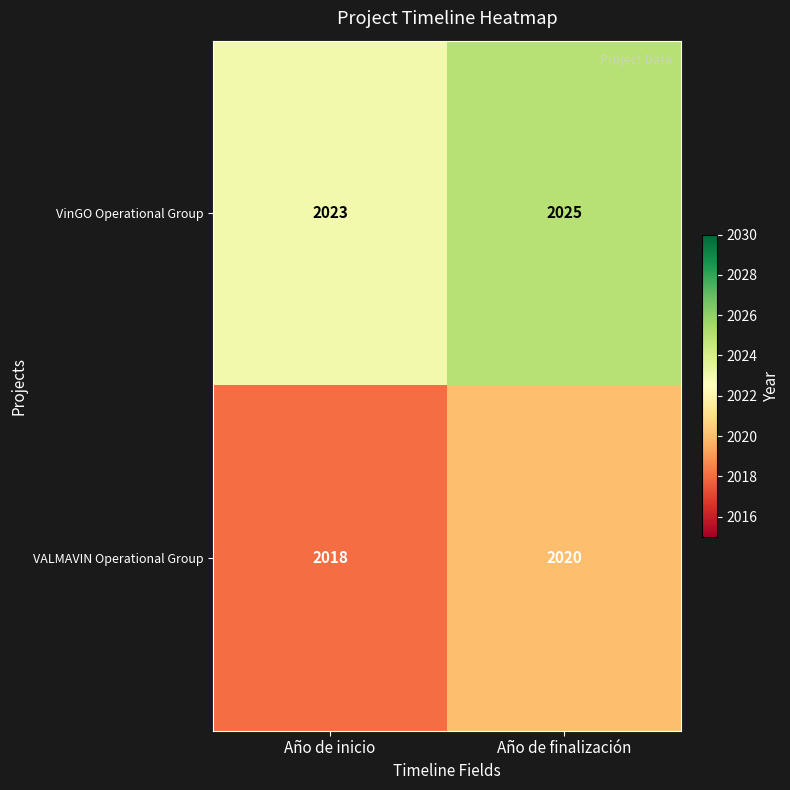

How many categories are shown in the chart?

2